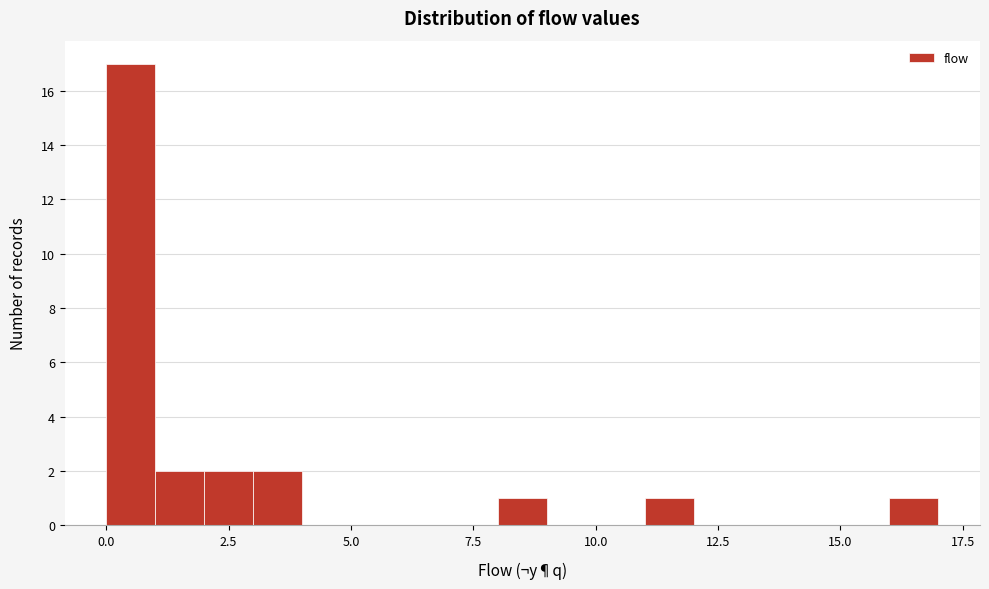

Read against the x-axis, roughly where is the centre of the tallest bar?

0.5